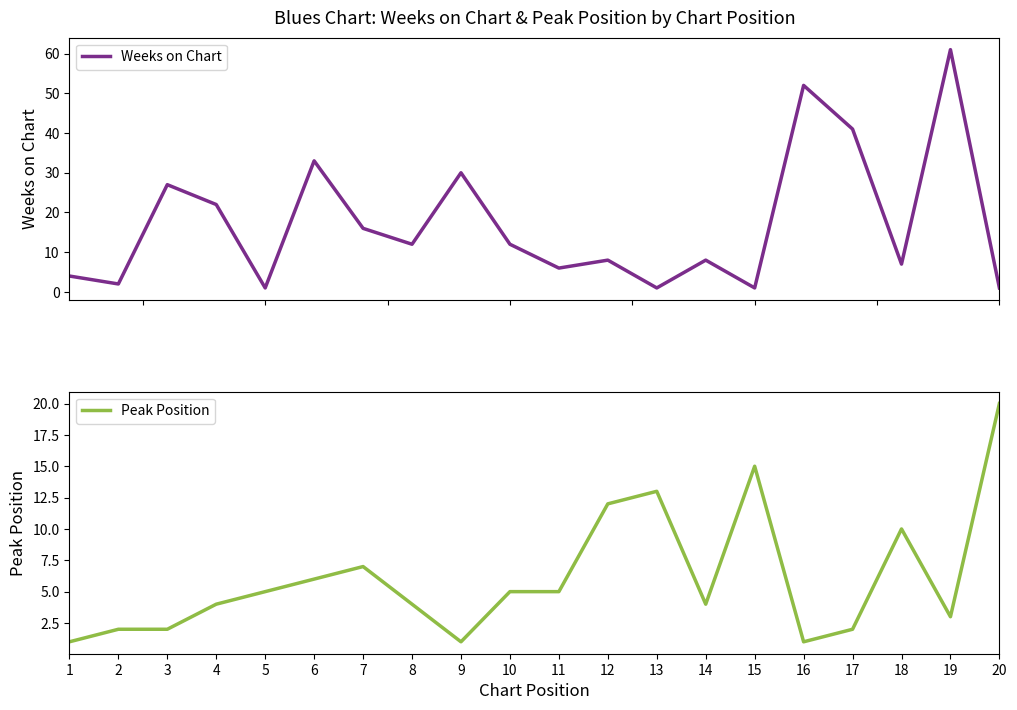

List the labels in order of Weeks on Chart value, smallest first.

5, 13, 15, 20, 2, 1, 11, 18, 12, 14, 8, 10, 7, 4, 3, 9, 6, 17, 16, 19